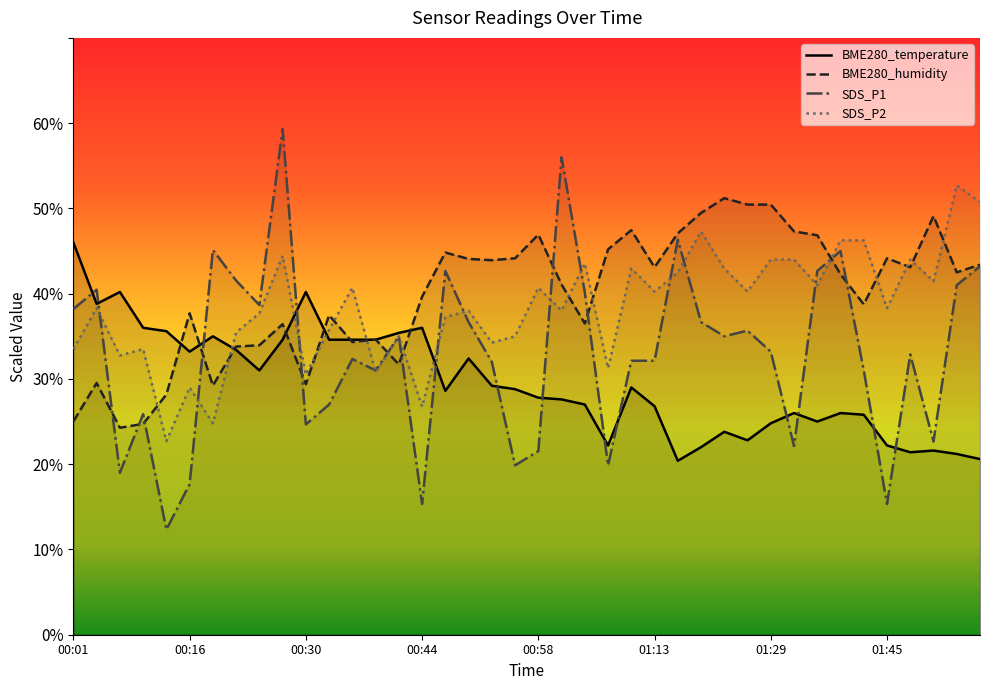

Reading right to left, list all the values displayed in this chart.

BME280_temperature: 20.6	21.2	21.6	21.4	22.2	25.8	26.0	25.0	26.0	24.8	22.8	23.8	22.0	20.4	26.8	29.0	22.2	27.0	27.6	27.8	28.8	29.2	32.4	28.6	36.0	35.4	34.6	34.6	34.6	40.2	34.6	31.0	33.4	35.0	33.2	35.6	36.0	40.2	38.8	46.0
BME280_humidity: 43.4	42.5	49.1	43.1	44.1	38.8	42.3	46.8	47.3	50.5	50.5	51.2	49.5	47.1	43.1	47.4	45.2	36.5	41.1	46.9	44.1	43.9	44.1	44.8	39.6	31.7	34.6	34.3	37.5	29.4	36.4	33.9	33.8	29.2	37.7	28.2	24.7	24.3	29.5	25.0
SDS_P1: 43.2	41.0	22.7	32.9	15.3	31.0	45.0	42.7	22.1	33.2	35.7	35.0	36.7	46.3	32.1	32.1	19.9	40.1	56.0	21.5	19.9	32.0	36.7	42.7	15.3	35.0	31.0	32.3	27.0	24.7	59.3	38.7	41.5	45.1	17.7	12.3	25.9	19.0	40.5	38.2
SDS_P2: 50.8	52.7	41.4	44.0	38.3	46.2	46.2	41.0	44.0	44.0	40.2	43.0	47.3	42.5	40.2	43.0	31.2	43.6	38.0	40.7	35.0	34.2	38.0	37.3	26.8	35.0	30.8	40.7	35.8	30.5	44.4	37.7	35.5	24.8	29.0	22.7	33.5	32.7	38.3	33.5